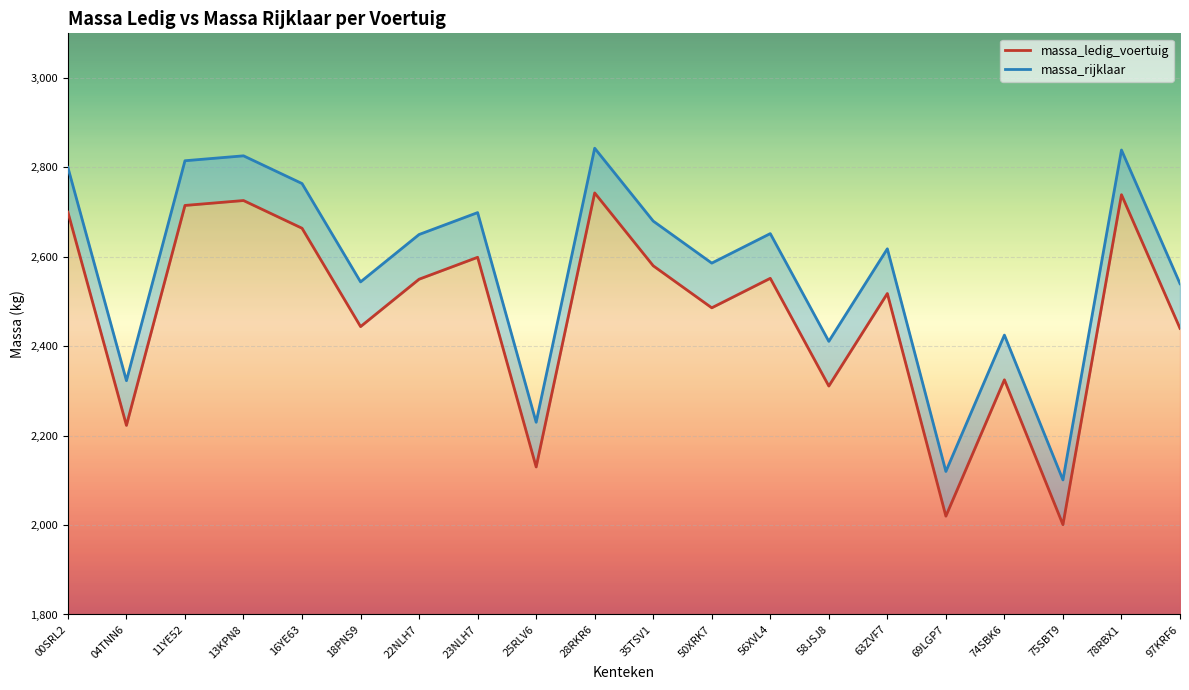

Which has a higher value, 00SRL2 or 50XRK7?

00SRL2